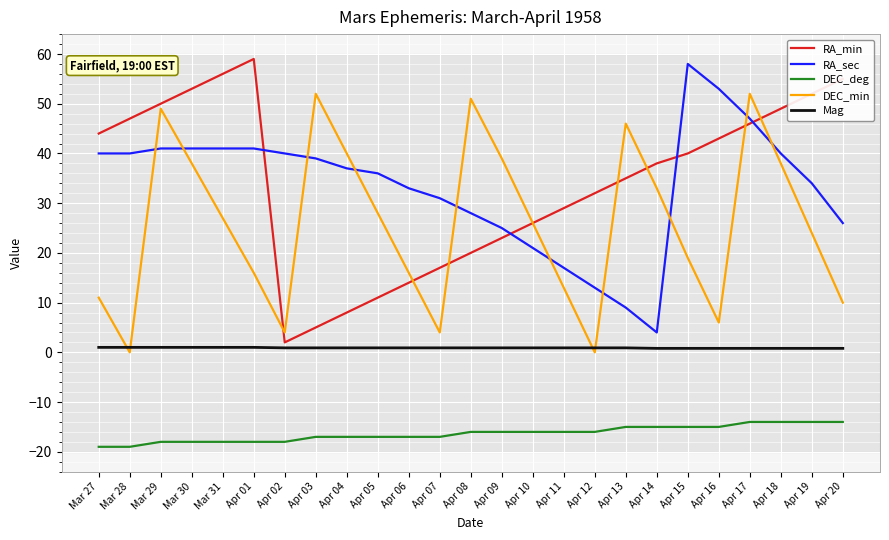

What is the spread (max minus min) of values at Apr 05?

53.0